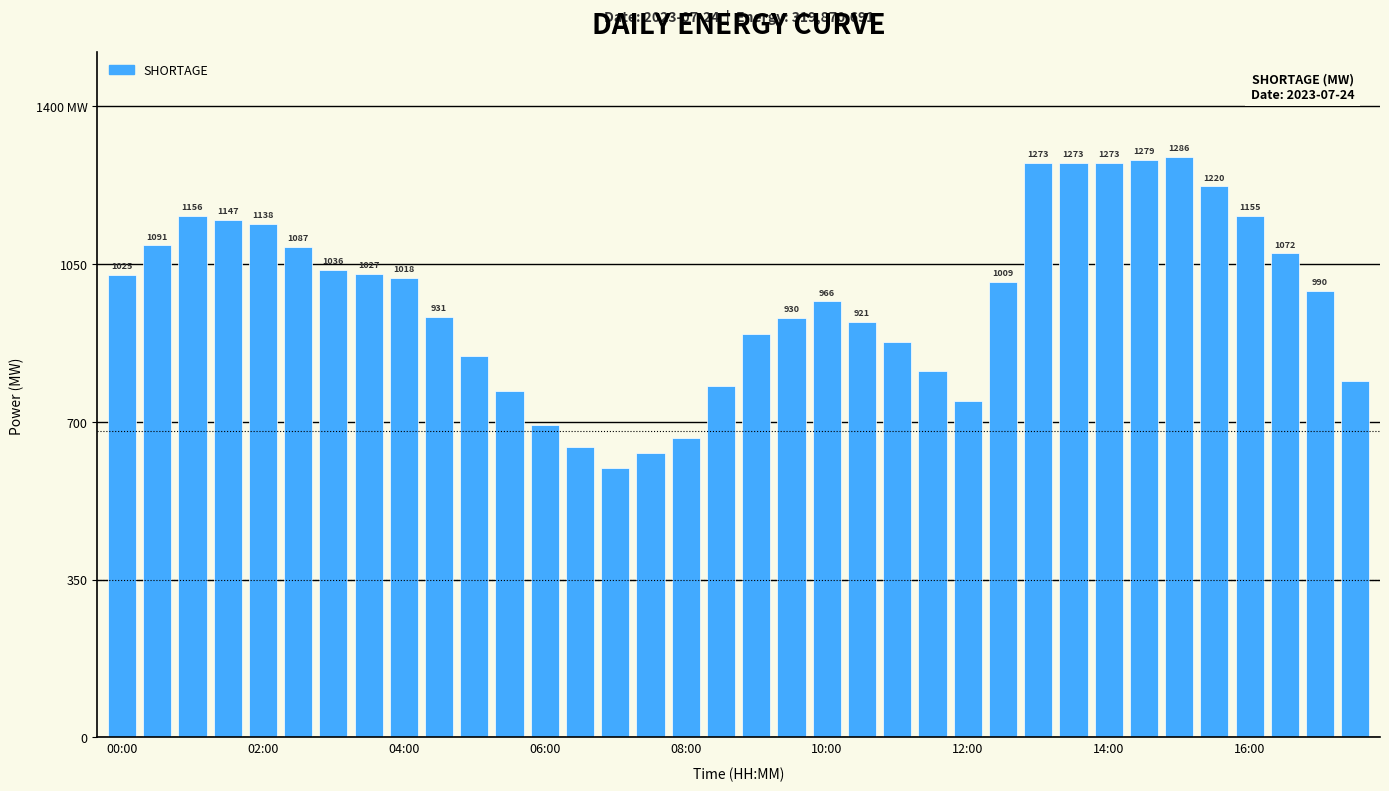

Are the bars horizontal?

No